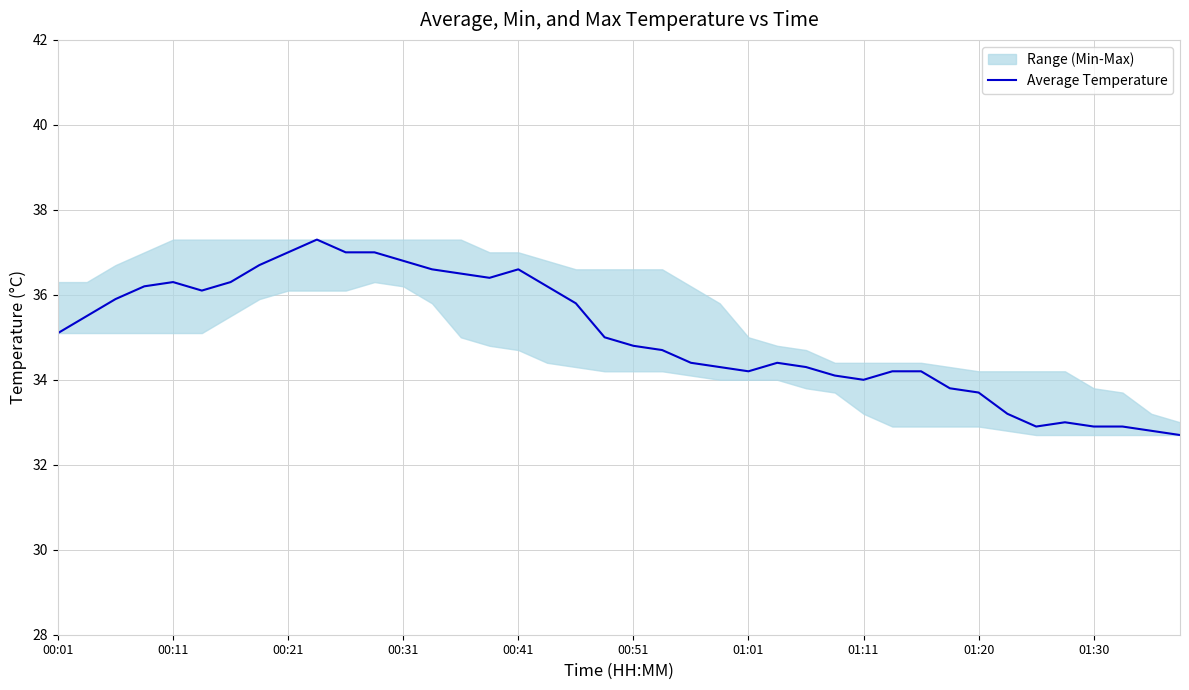

What is the highest value of the Average Temperature series?

37.3